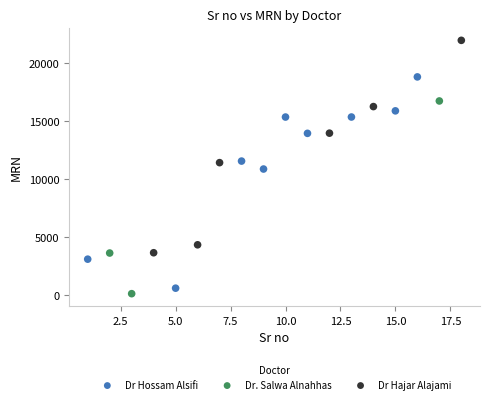

What are all the series names shown in the legend?

Dr Hossam Alsifi, Dr. Salwa Alnahhas, Dr Hajar Alajami